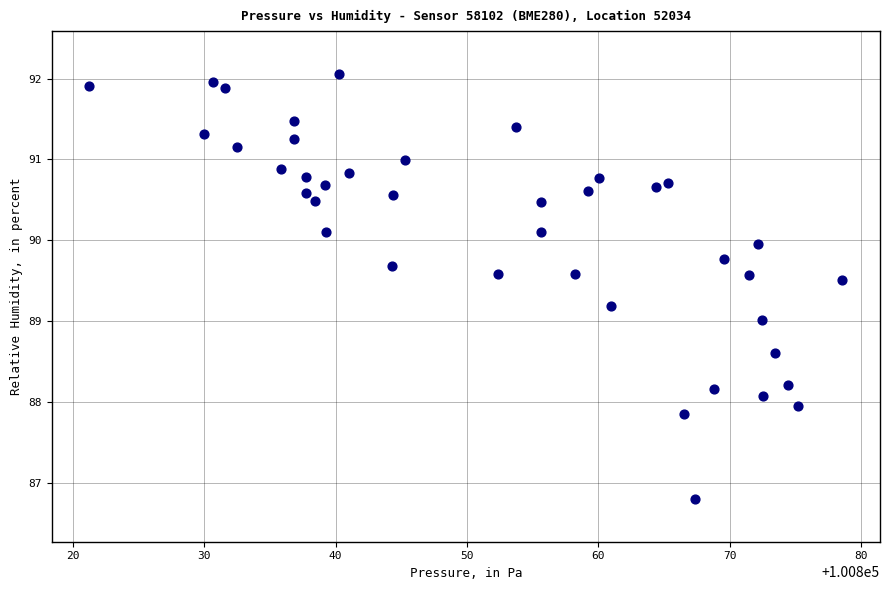

What is the range of Y values (max minus min)?

5.3